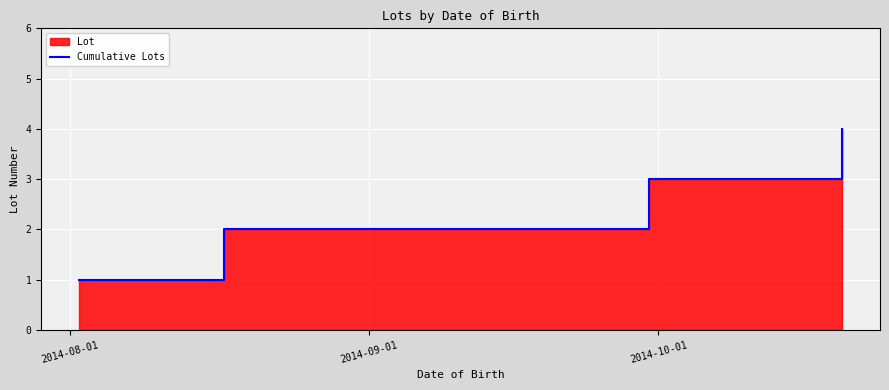

The value at 2014-08-01 is 1. True or false?

False